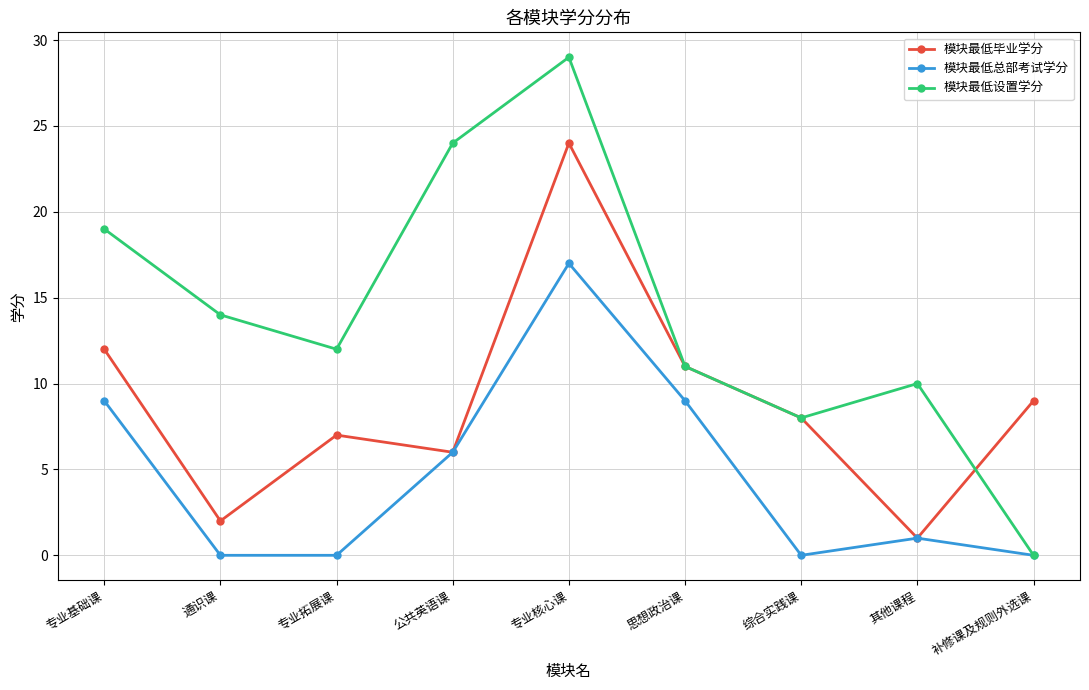

What is the sum of the 模块最低设置学分 values at 专业核心课 and 通识课?

43